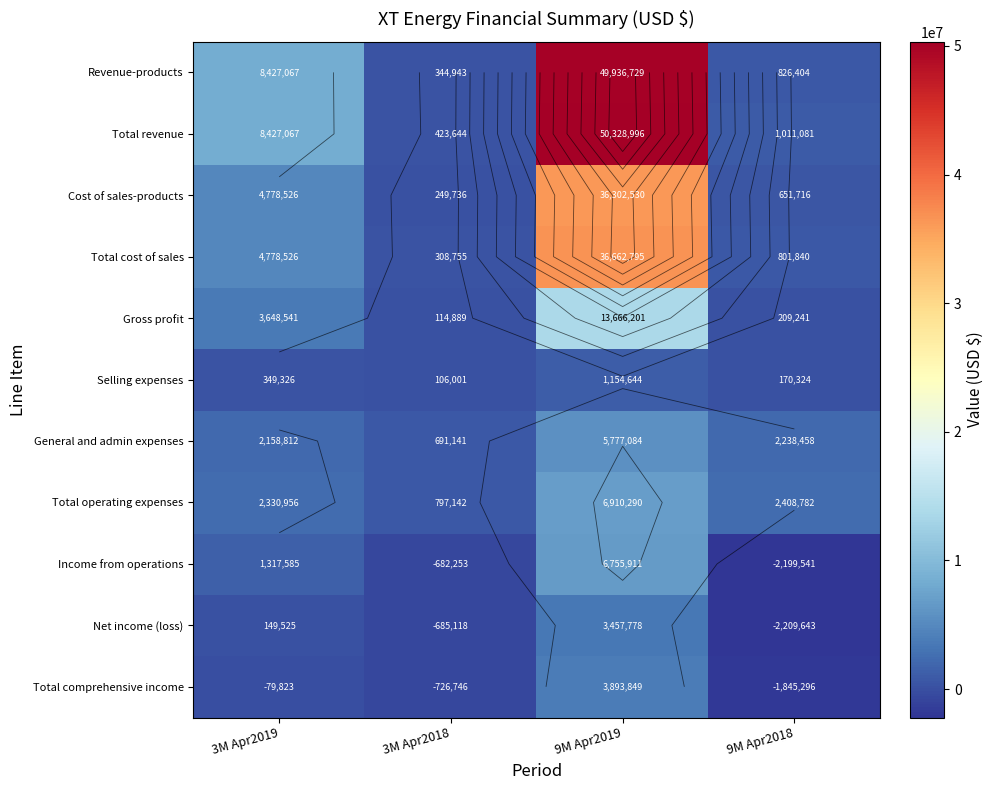

Where does the Net income (loss) series first go above 149525?

9M Apr2019